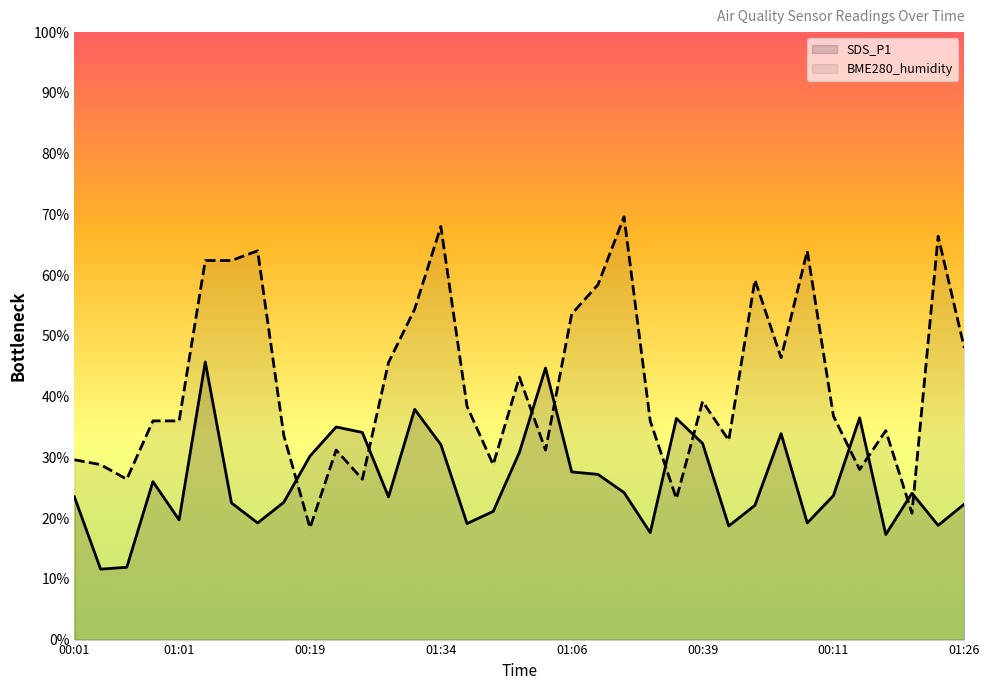

What is the difference between the maximum and minimum values in the SDS_P1 series?

34.1